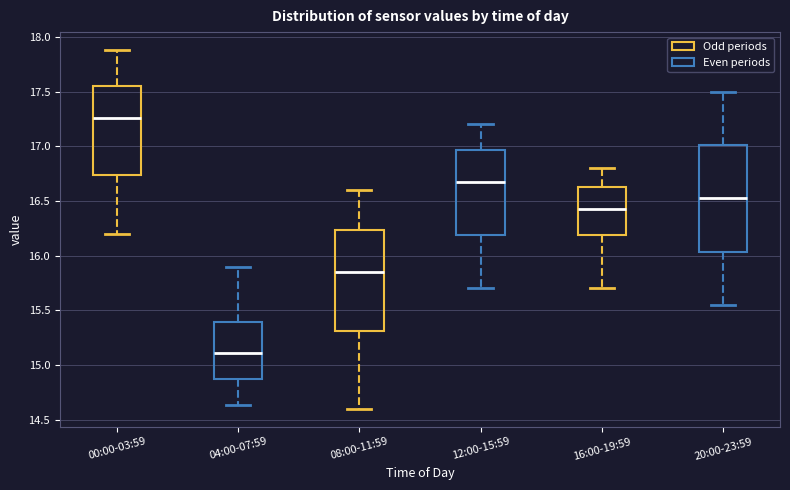

Where is the upper edge of the box for 20:00-23:59 on the y-axis? The values are not printed on the chart, so give them approximately, as read against the axis.

17.00